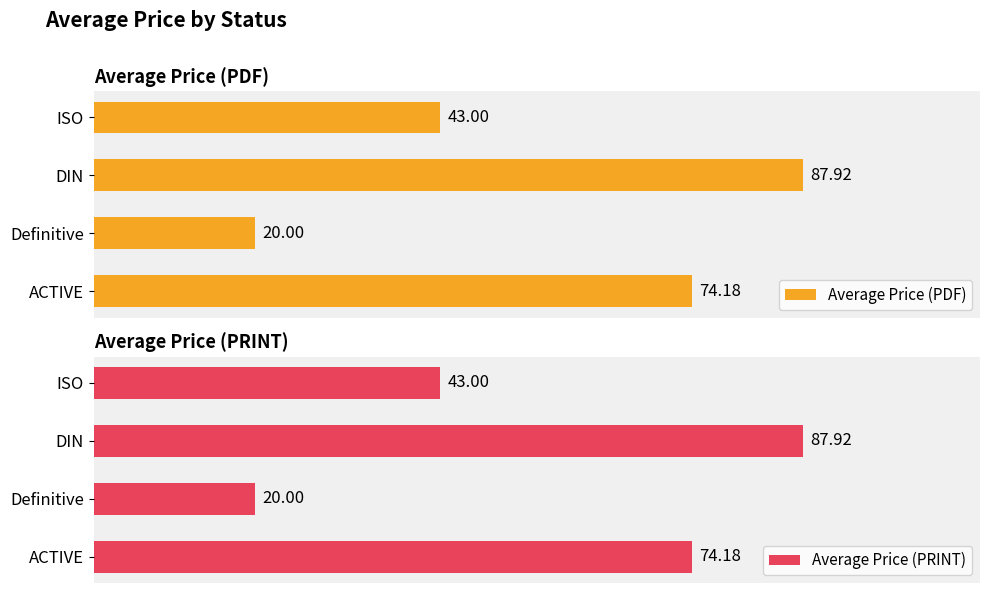

What is the maximum value shown in the chart?

87.9